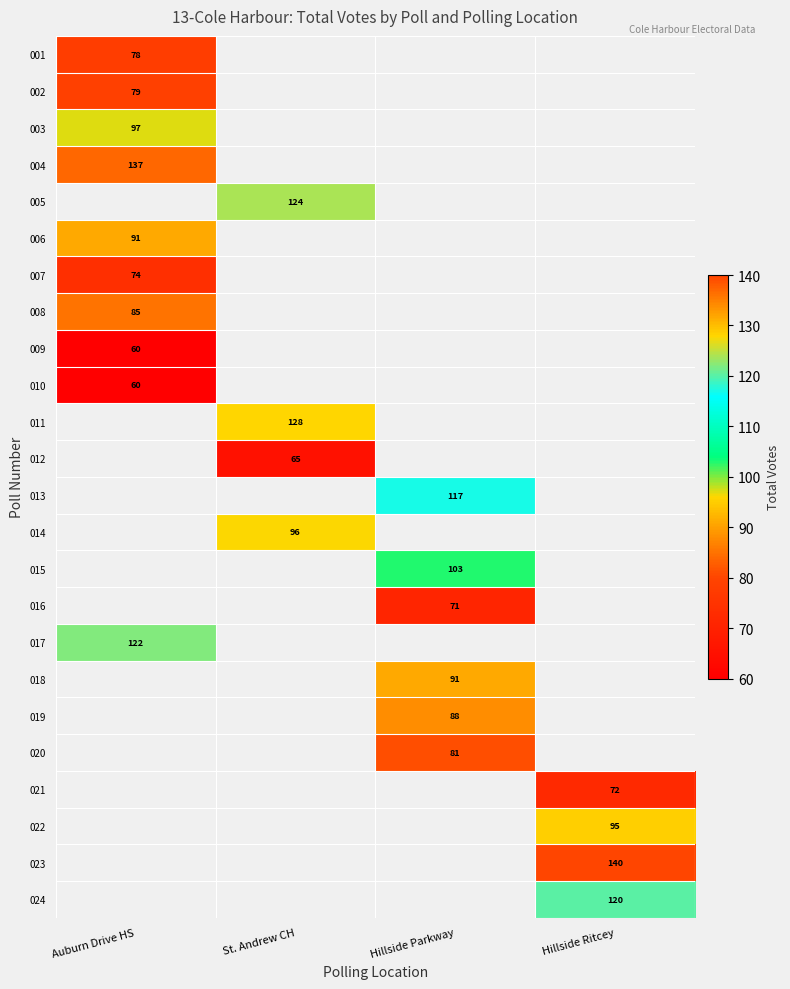

The 008 series shows 85 at Auburn Drive HS. True or false?

True